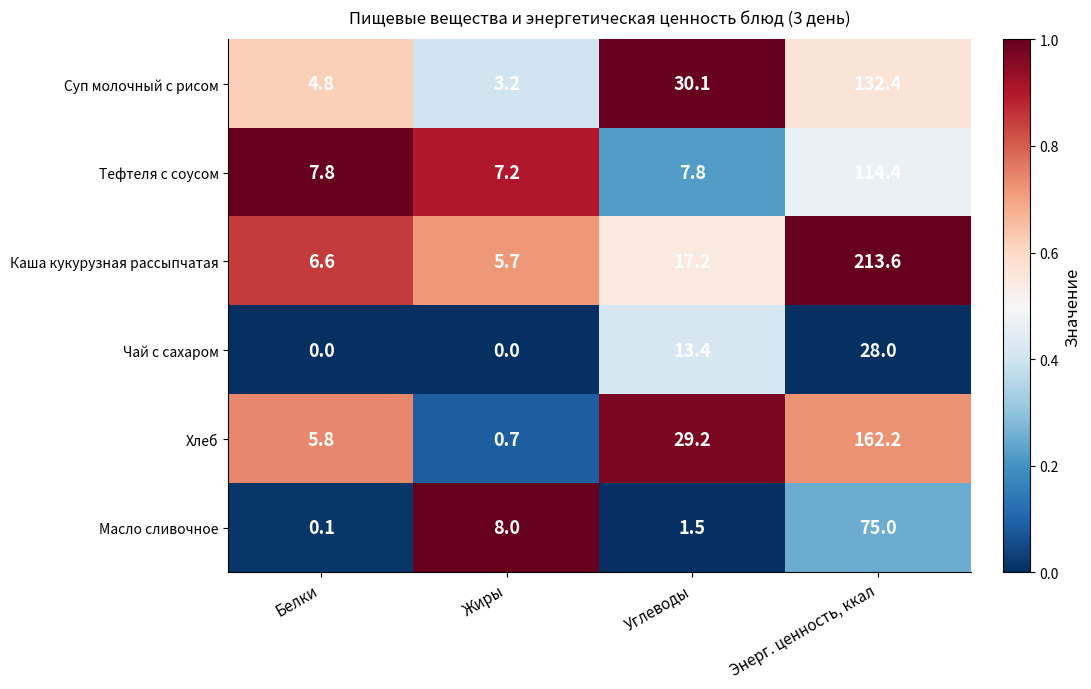

Count the number of categories in the chart.

4